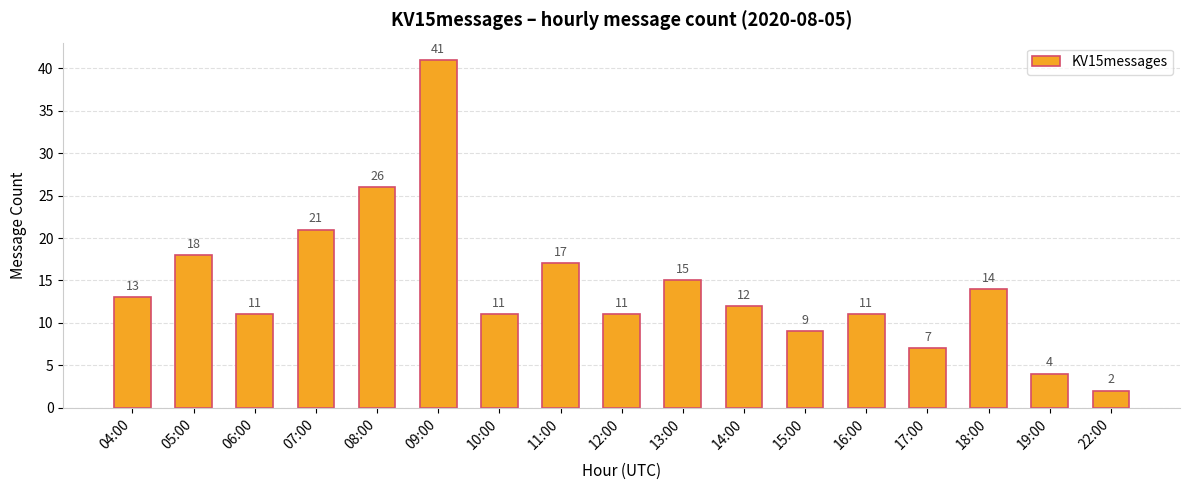

How many data points are less than 12?

8